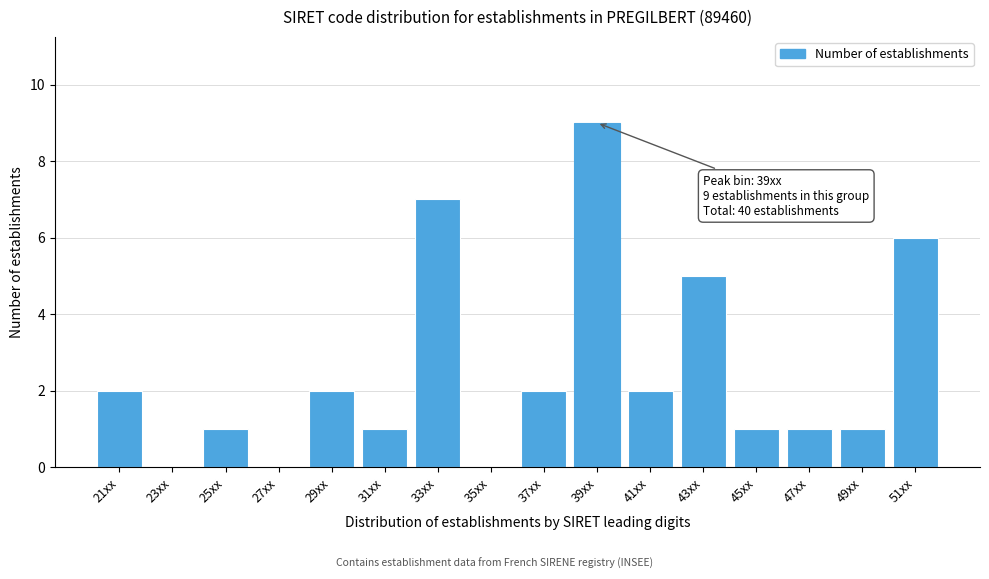

Reading left to right, extract all data points from this chart.

21xx=2	23xx=0	25xx=1	27xx=0	29xx=2	31xx=1	33xx=7	35xx=0	37xx=2	39xx=9	41xx=2	43xx=5	45xx=1	47xx=1	49xx=1	51xx=6